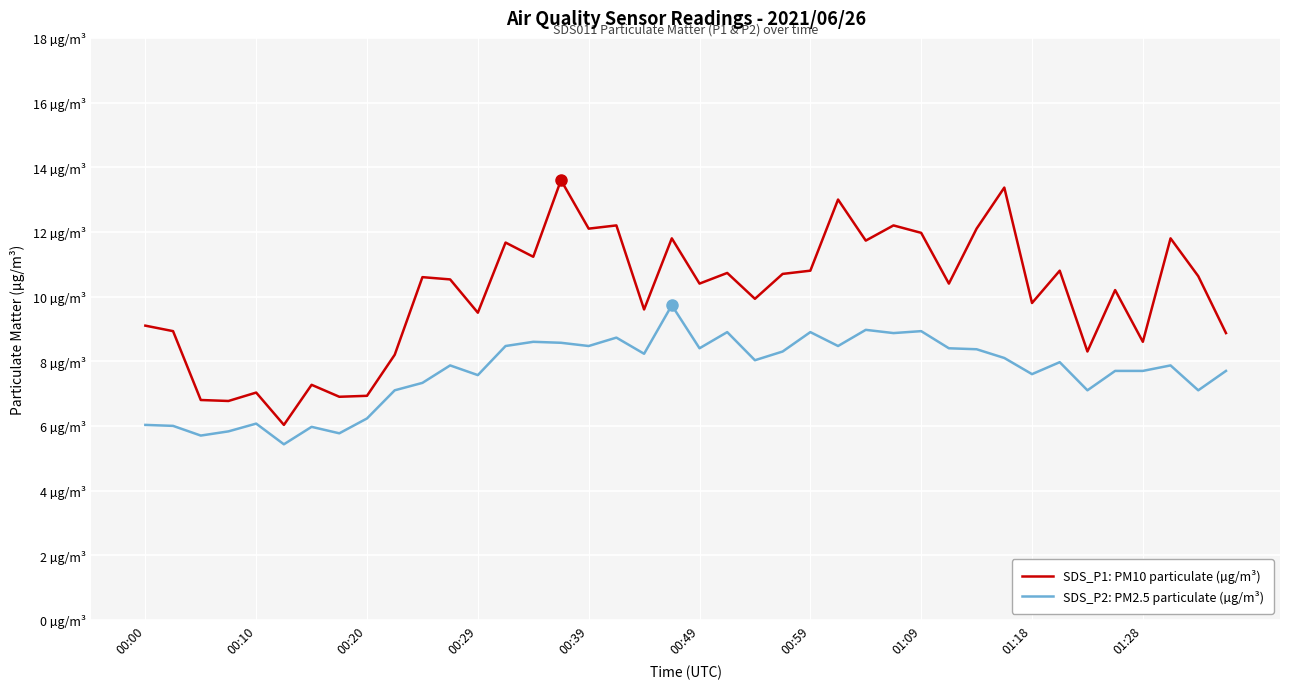

At which category is the sum across all series the highest?

15